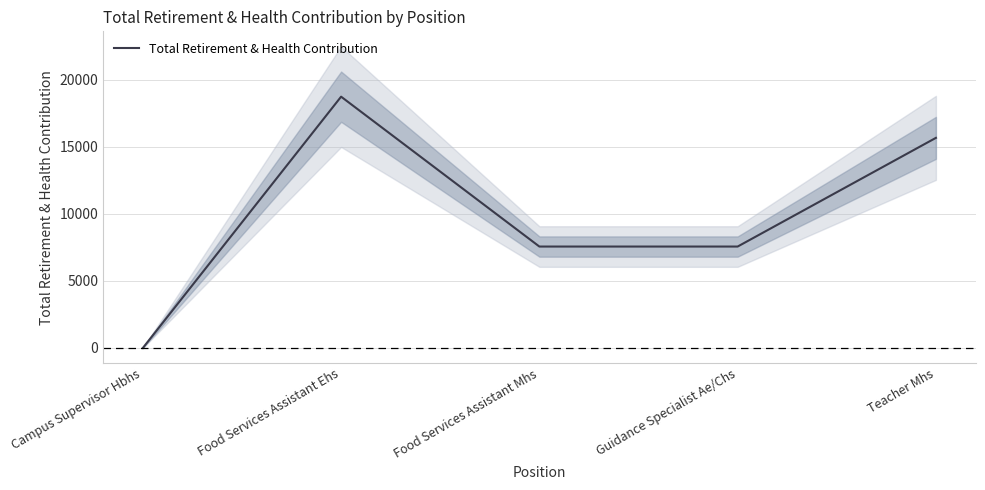

At which category does the chart reach its minimum across all series?

Campus Supervisor Hbhs